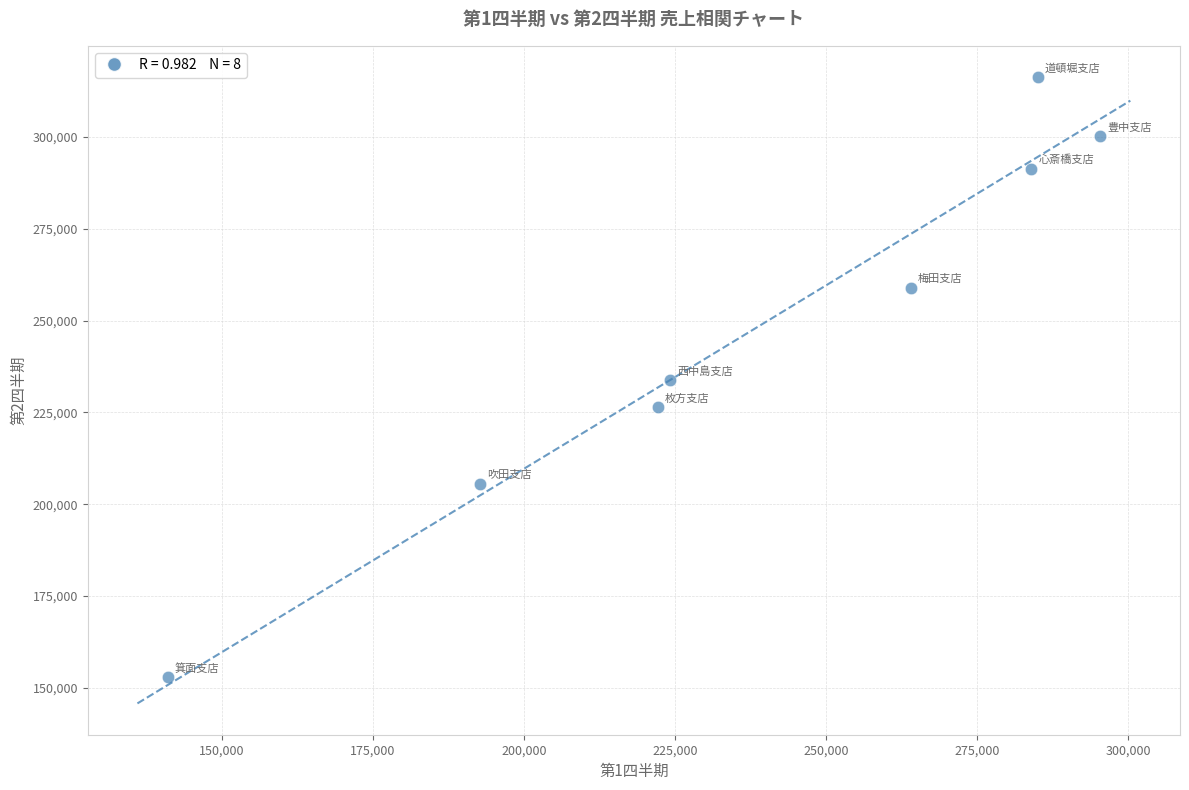

What is the average Y value?

248175